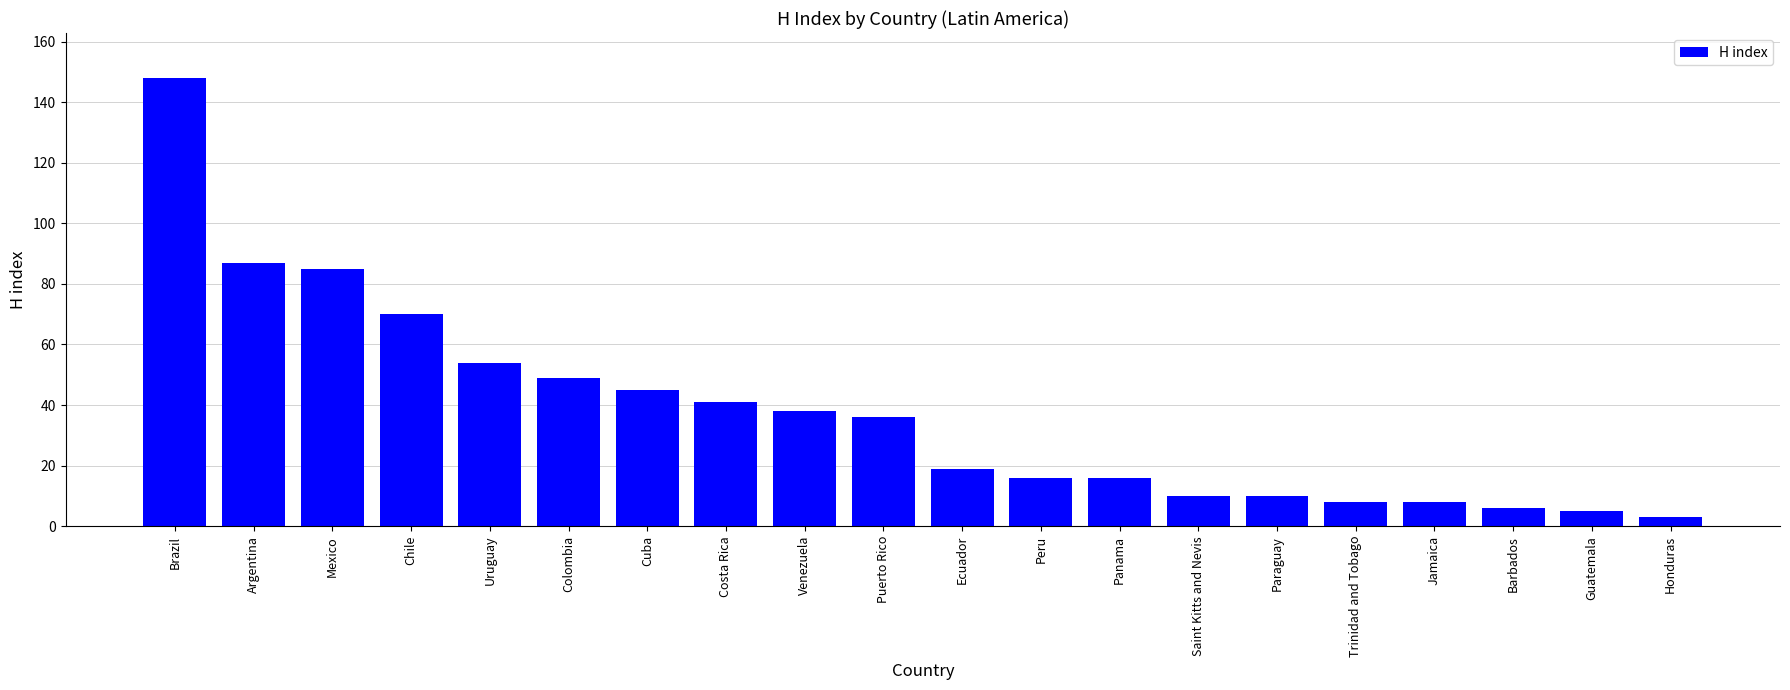

What position from the right is Argentina?

19